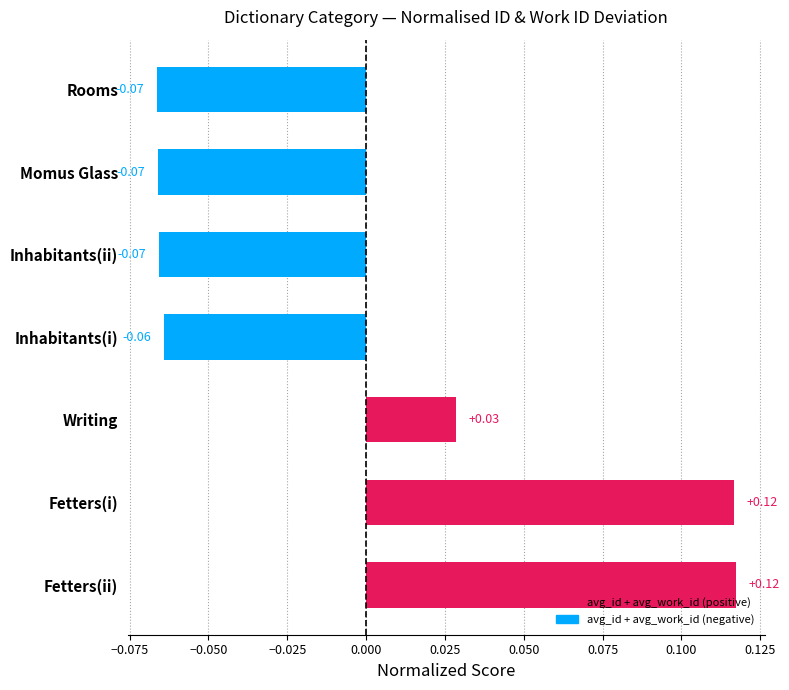

How many values are between 0 and 1?

3